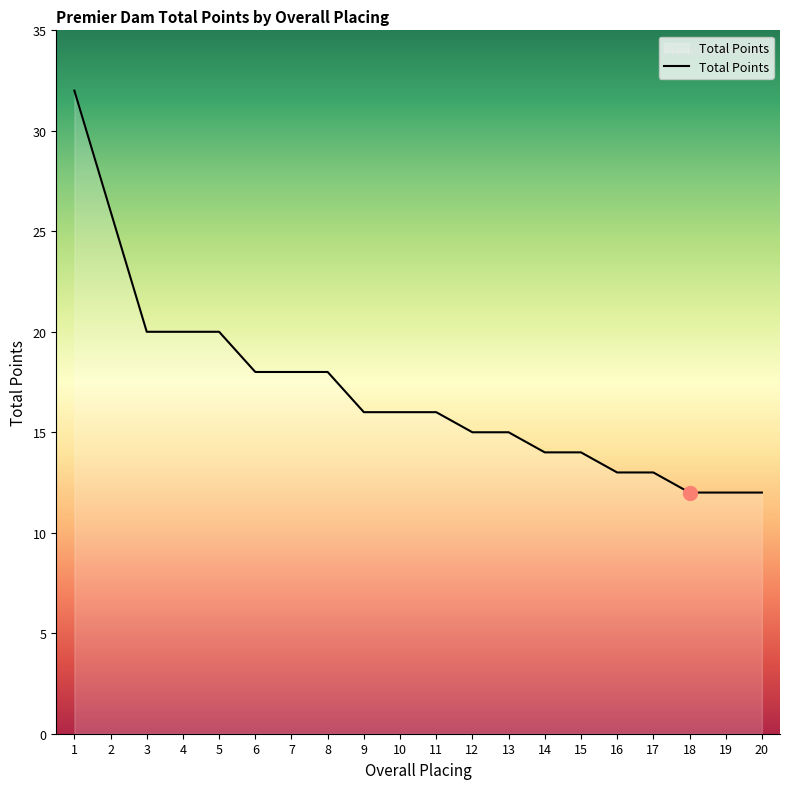

Is it true that the value at 10 is 16?

True